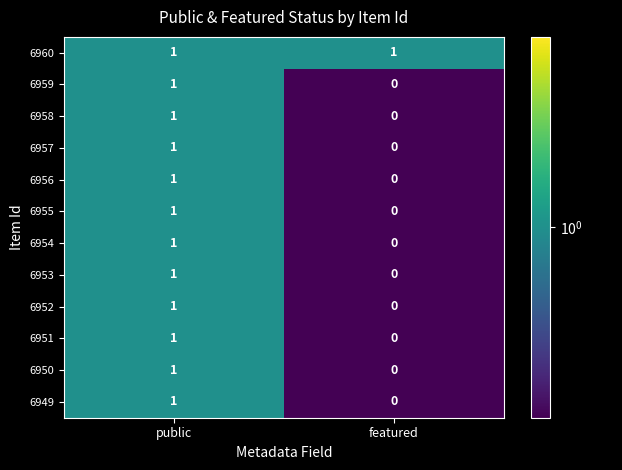

At which category is the sum across all series the highest?

public